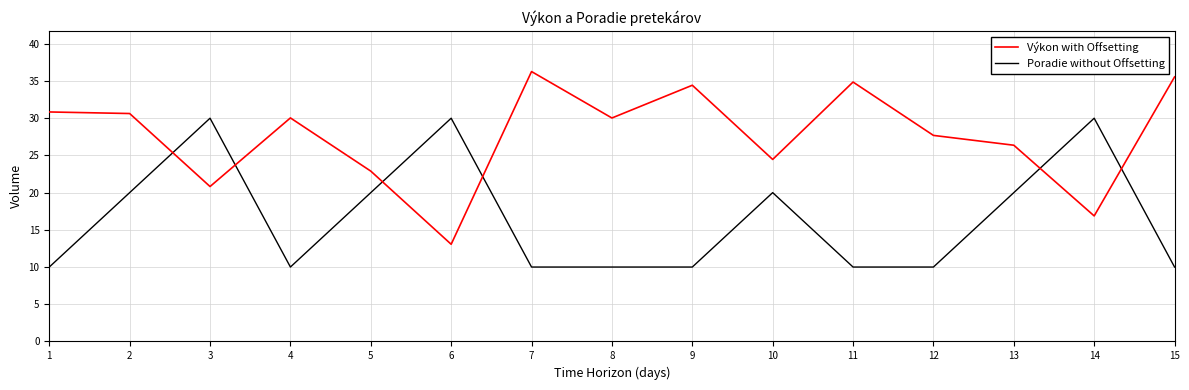

What is the difference between the highest and lowest values at 6?

16.9